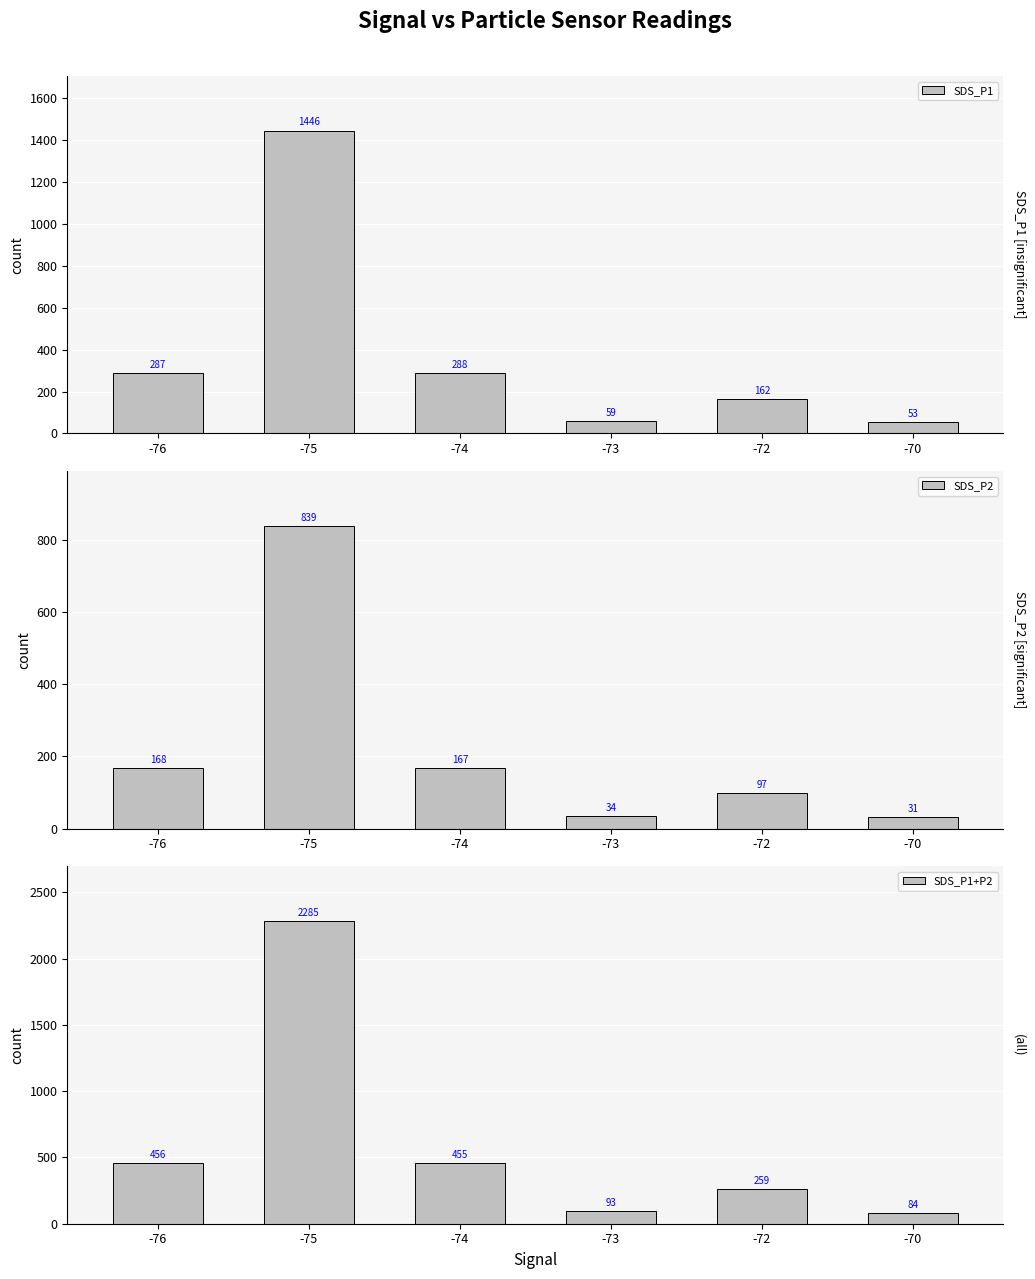

What is the sum of the SDS_P2 values at -73 and -74?

200.2